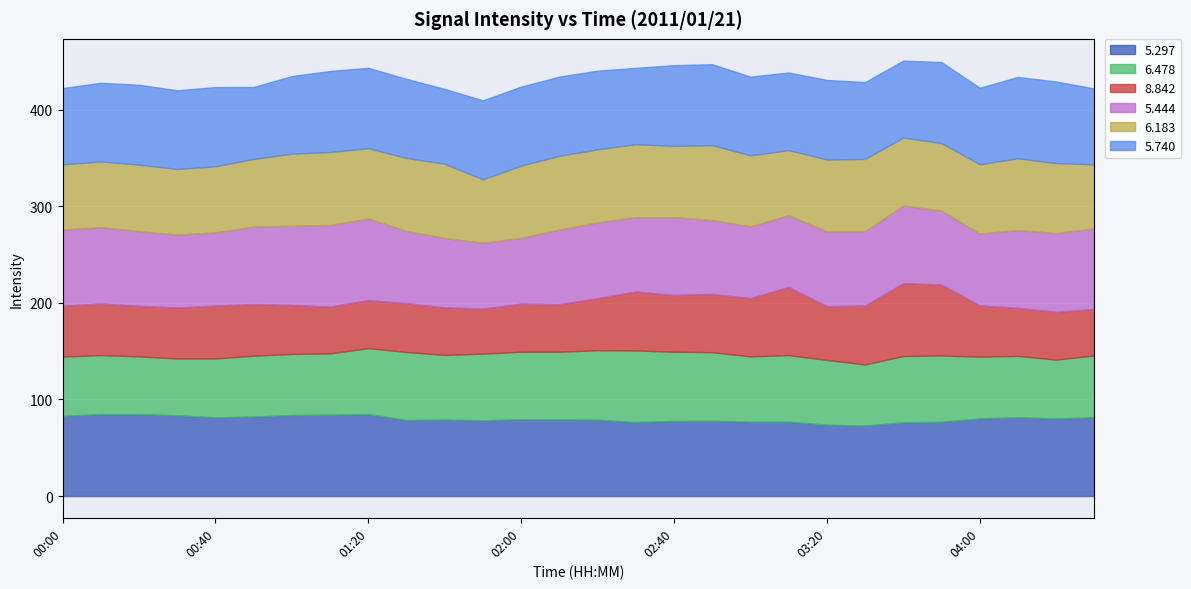

What is the total value across all series at 04:00?

422.7